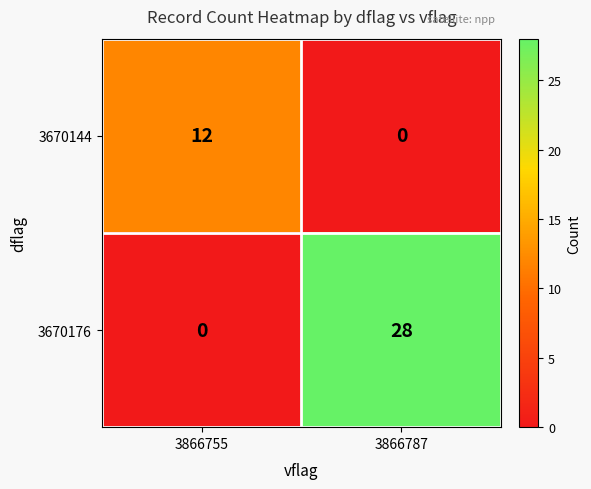

Reading left to right, list all the values displayed in this chart.

3670144: 12	0
3670176: 0	28